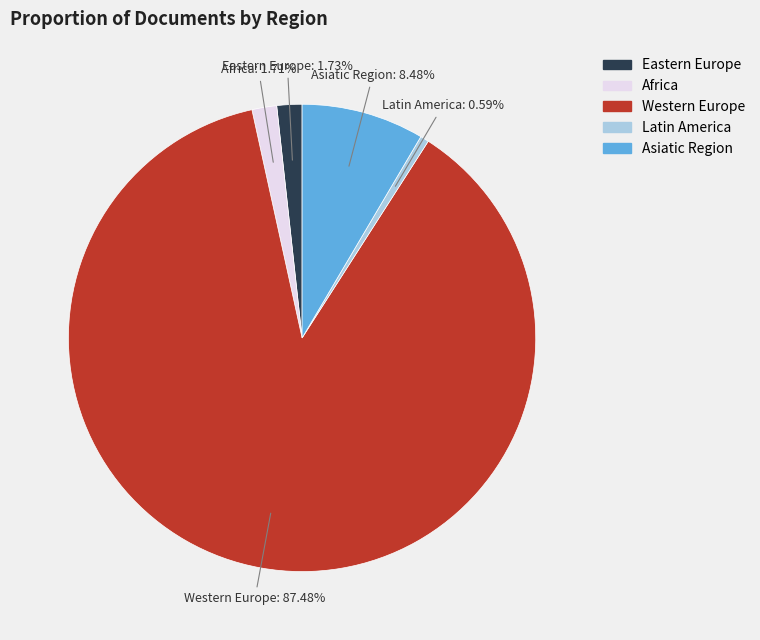

Is there a majority slice in this chart?

Yes